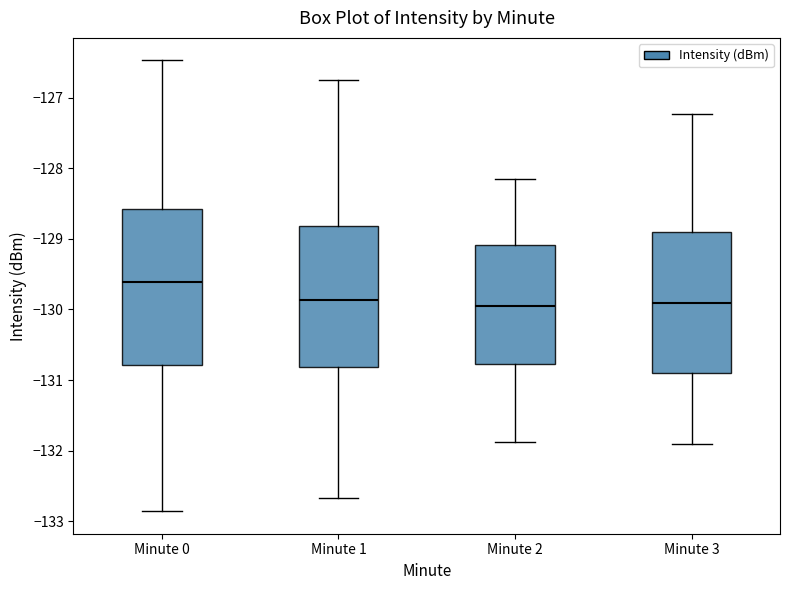

Which box is the tallest, from its lower edge to its upper edge?

Minute 0